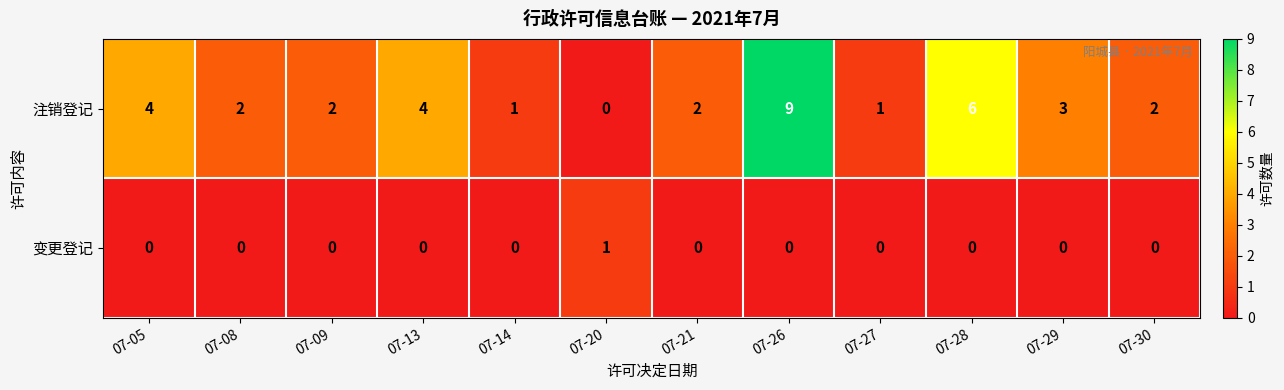

Which series has the largest total across all categories?

注销登记